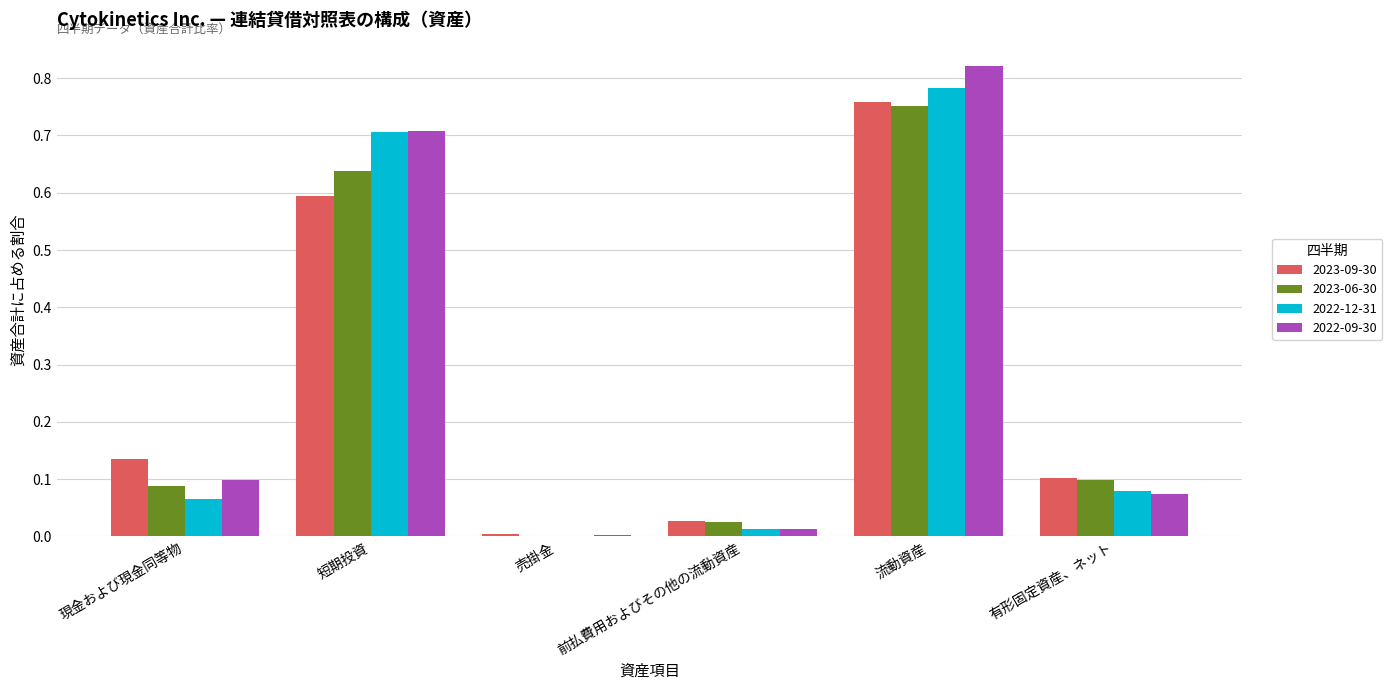

Which series has the largest total across all categories?

2022-09-30